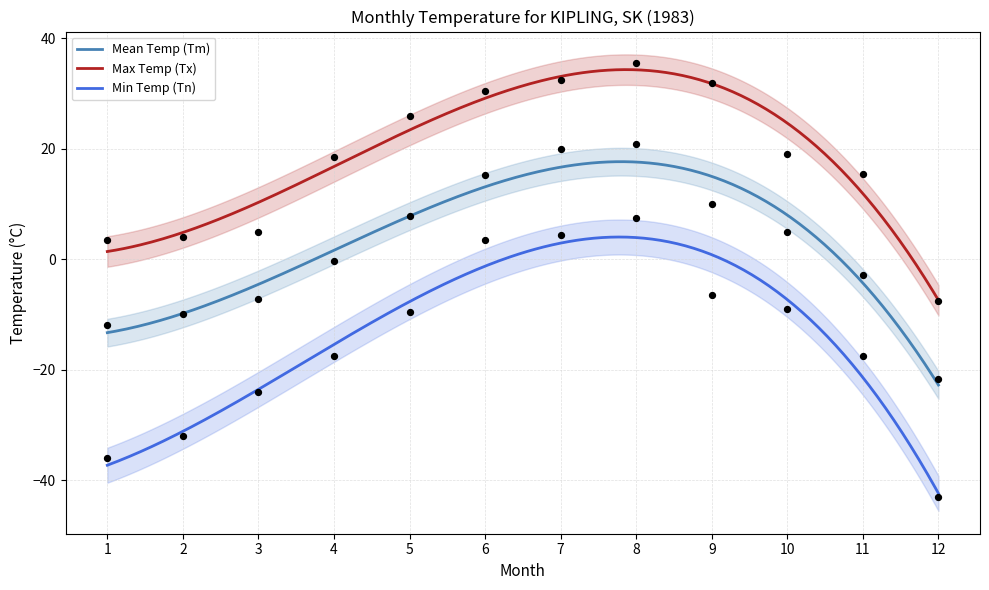

Is the value of Tx at 6 greater than the value of Tm at 5?

Yes